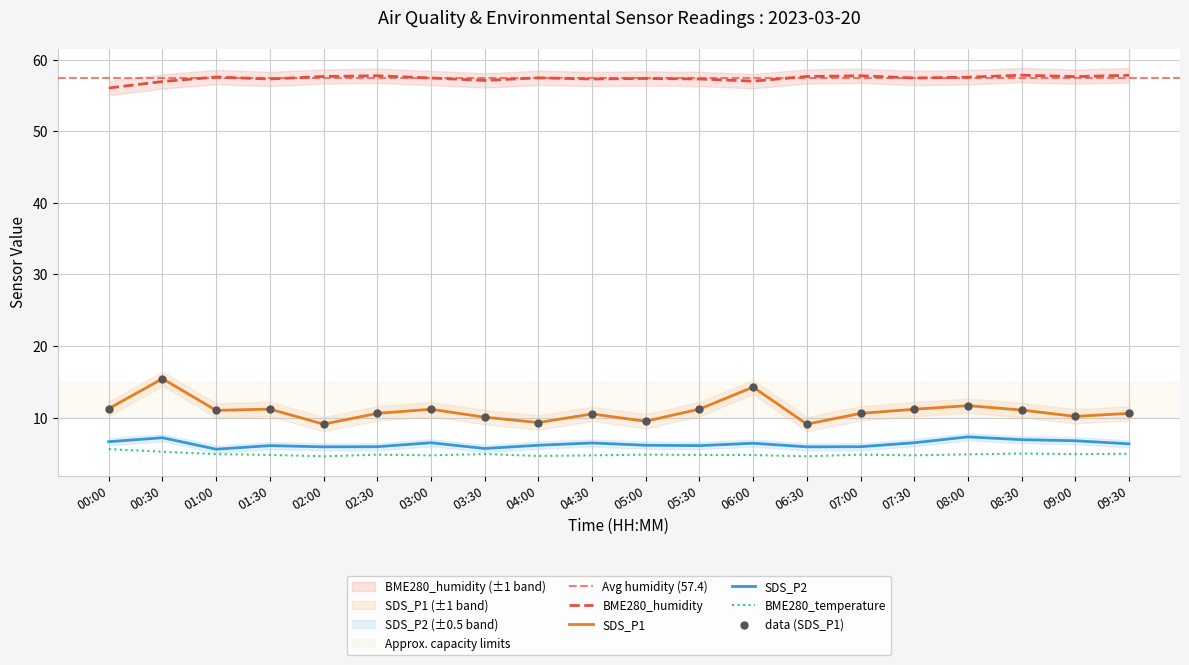

Which series has the widest spread of Y values?

SDS_P1